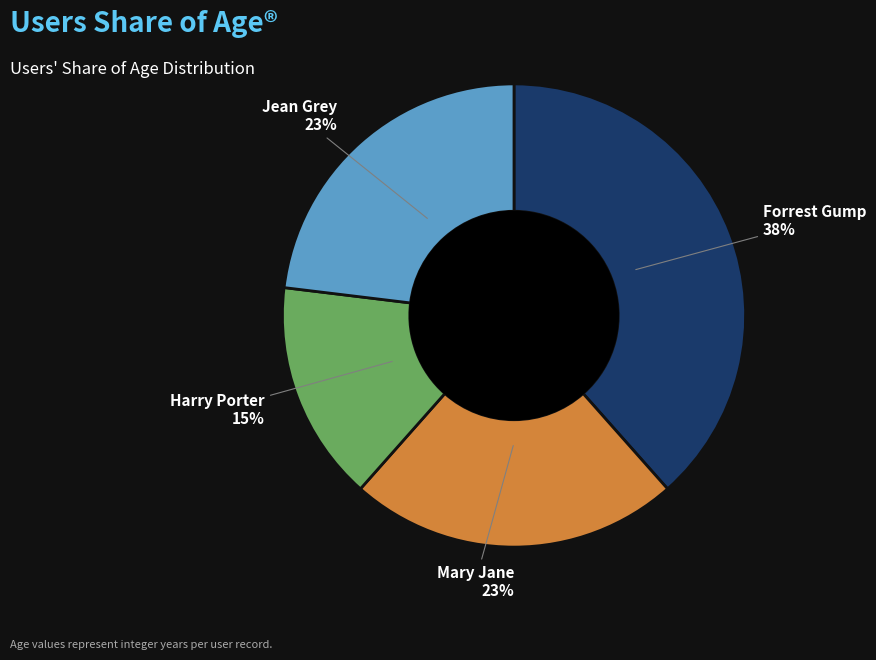

Is it true that Forrest Gump is 48% of the pie?

False